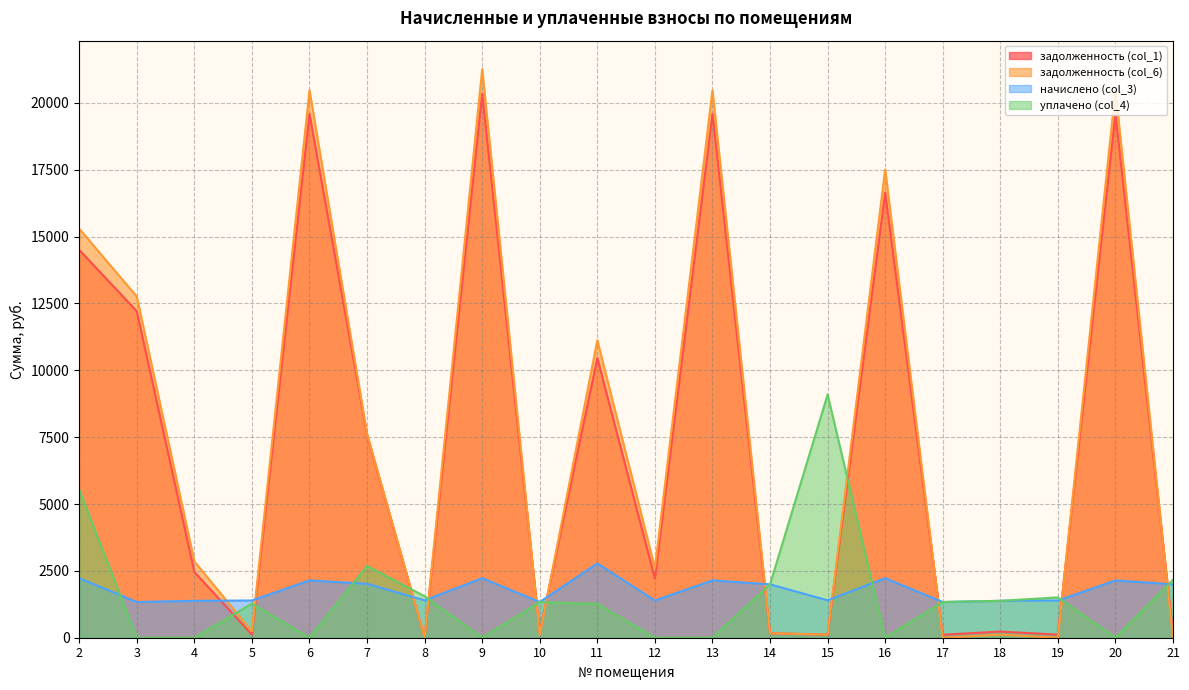

Count the number of data series in this chart.

4